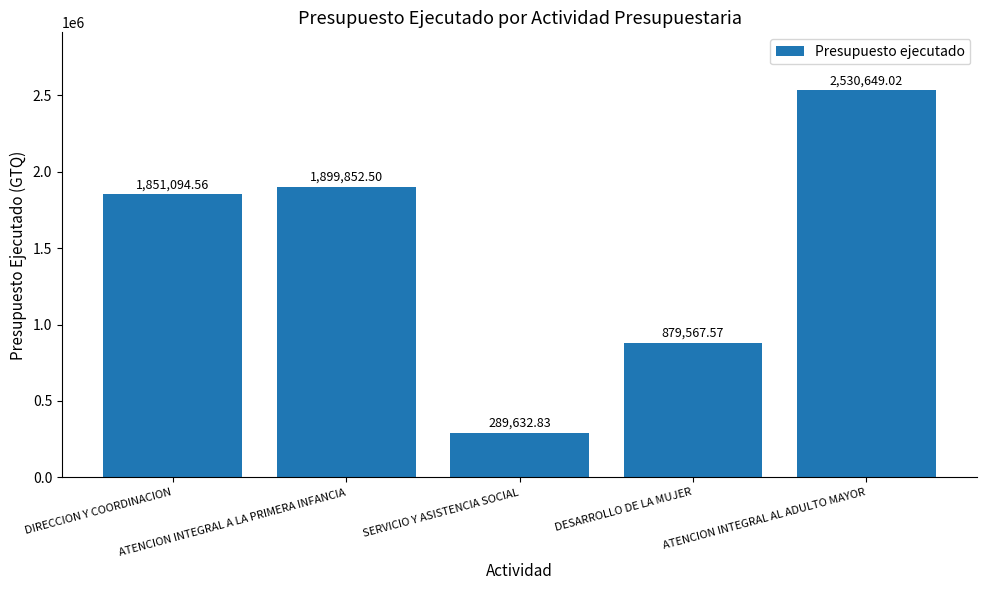

How many bars are there in total?

5